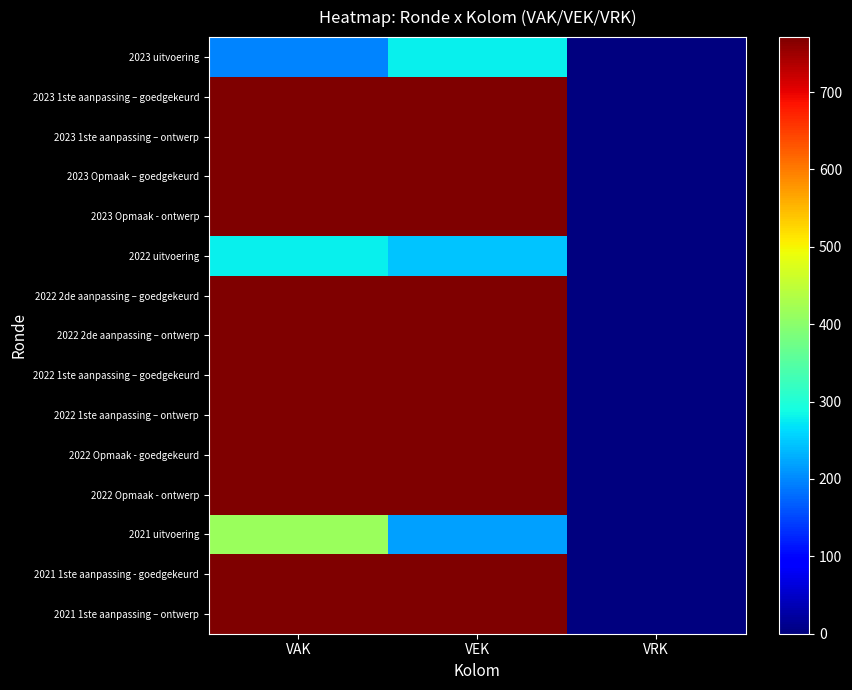

Which label corresponds to the largest value in the chart?

VAK